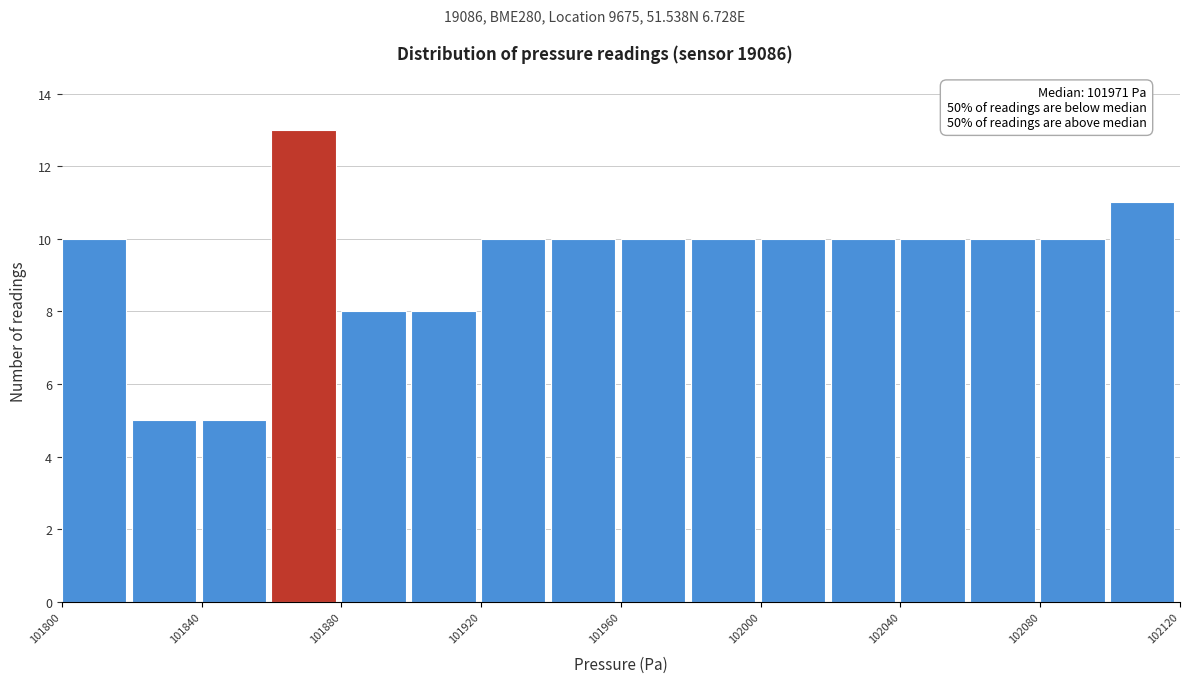

Which range on the x-axis has the tallest bar?

101860 to 101880